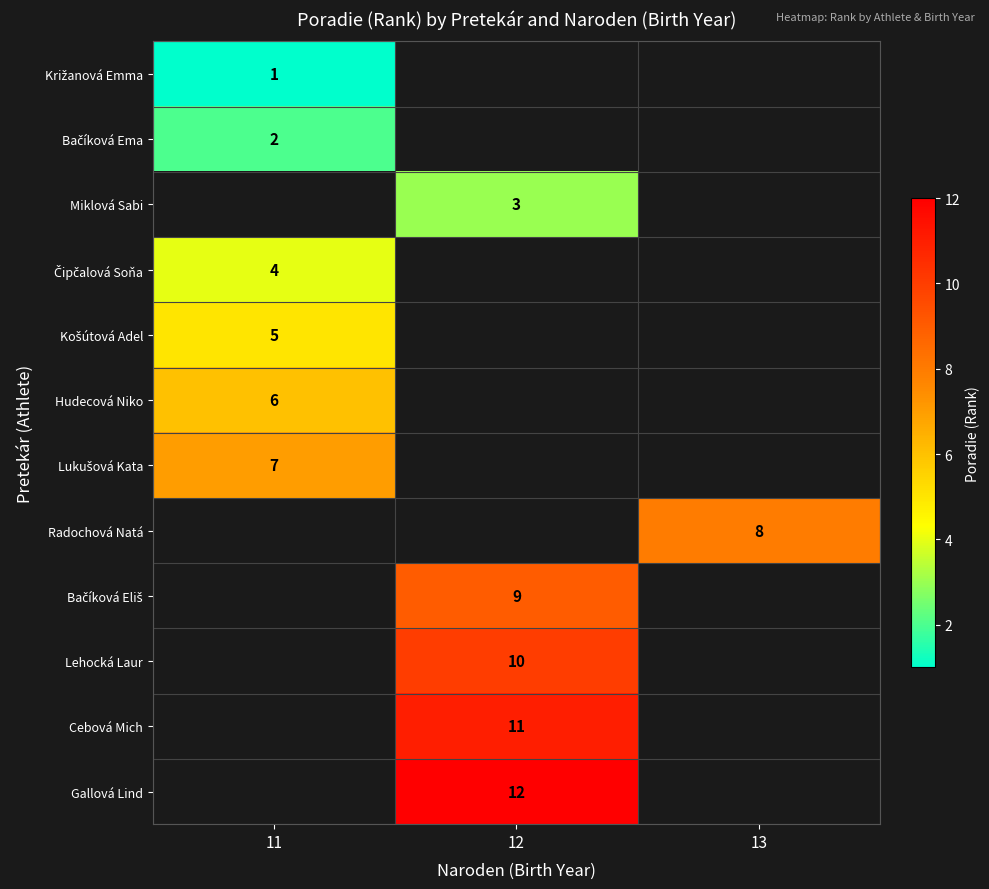

Is it true that Lehocká Laur equals 4 at 12?

False